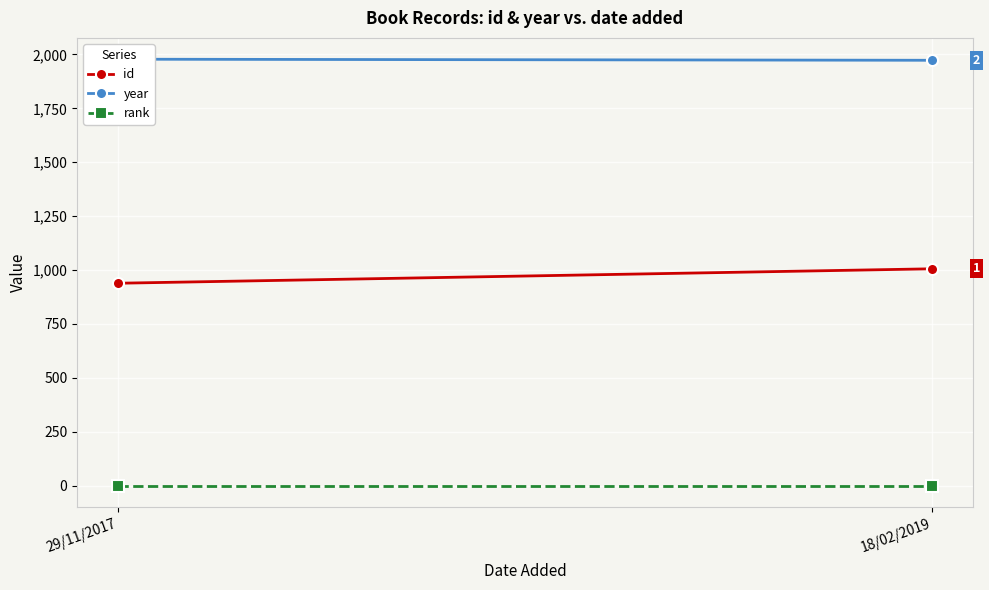

Which series has the largest total across all categories?

year